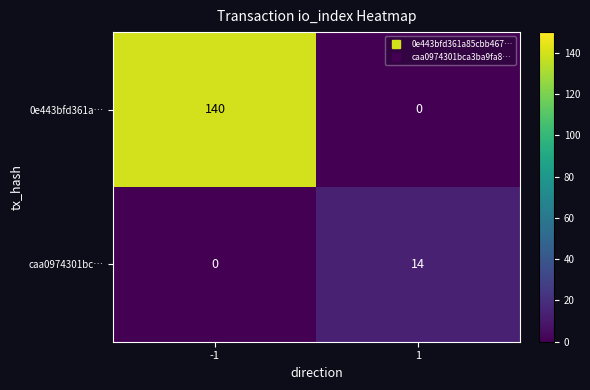

Reading left to right, extract all data points from this chart.

0e443bfd361a…: 140	0
caa0974301bc…: 0	14